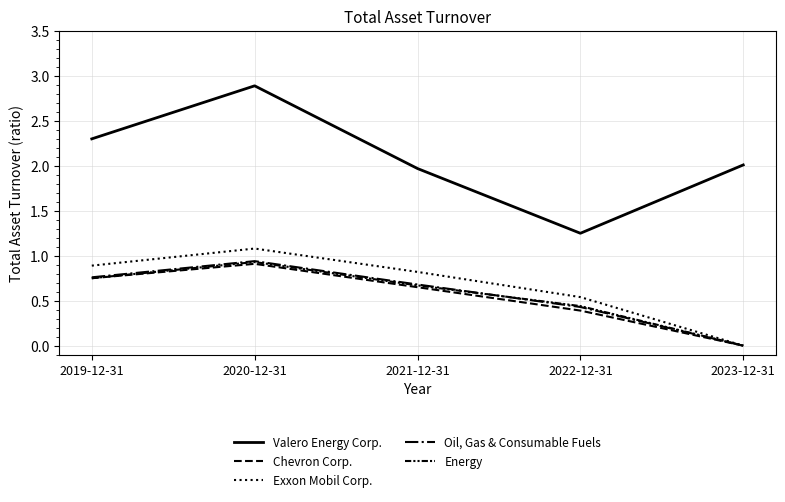

How many times do Energy and Oil, Gas & Consumable Fuels cross each other?

1